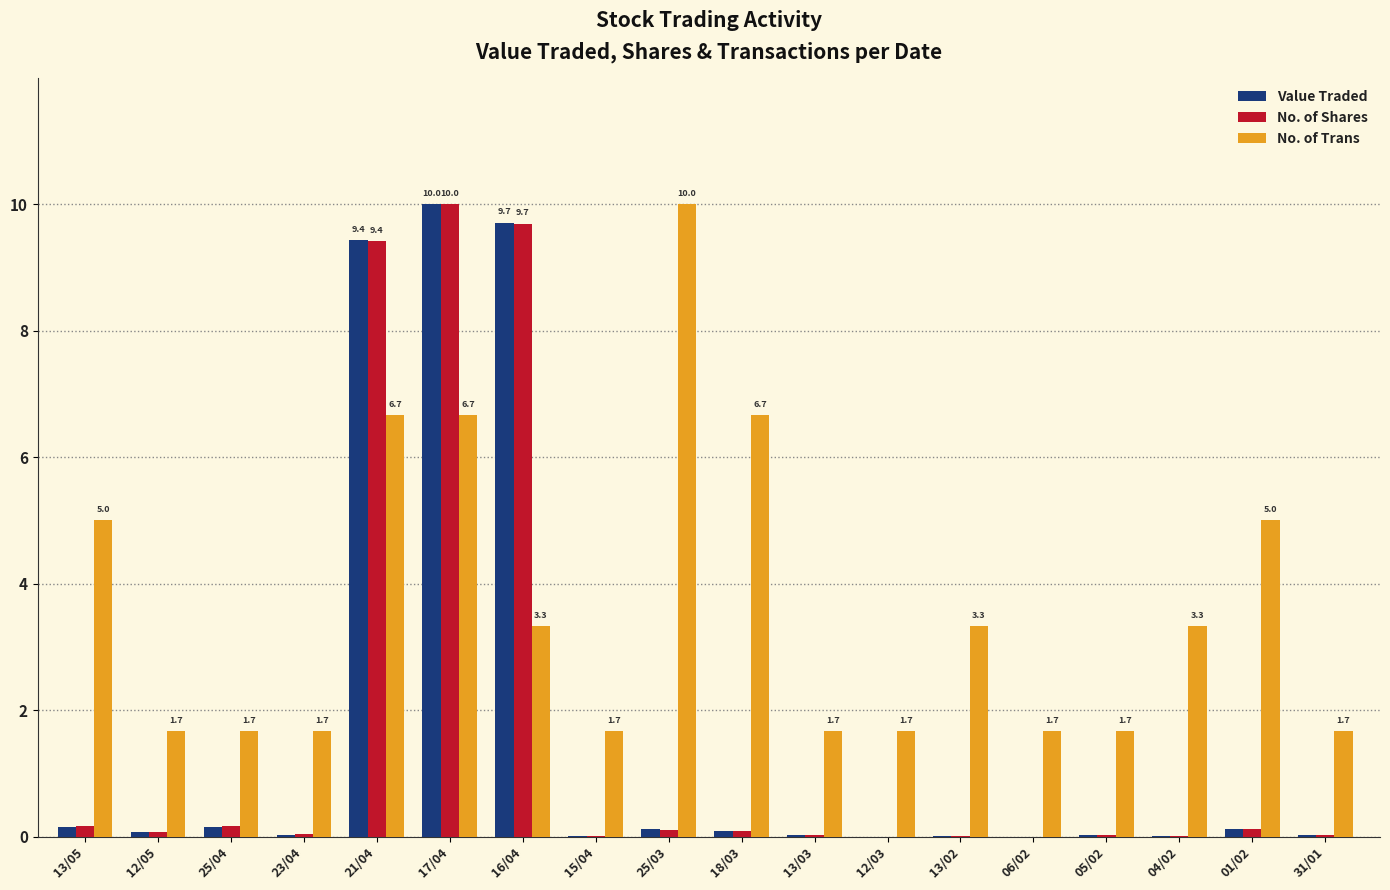

True or false: Value Traded has a value of 0.0 at 13/02.

True